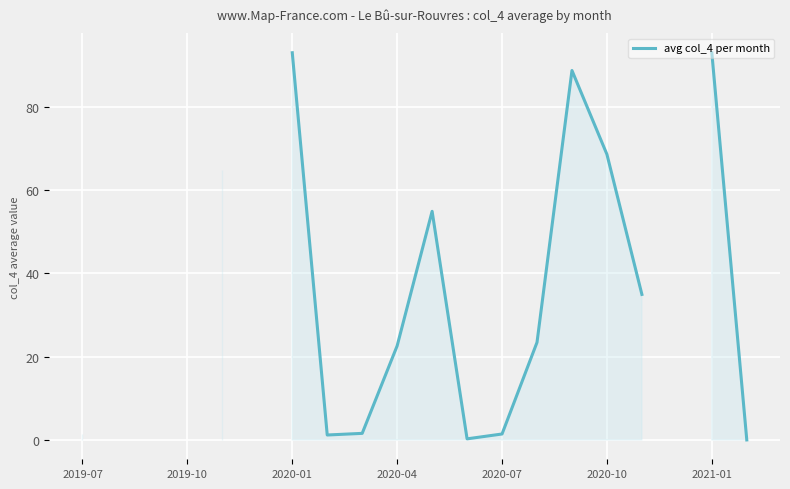

Does the chart display data point markers on the line(s)?

No